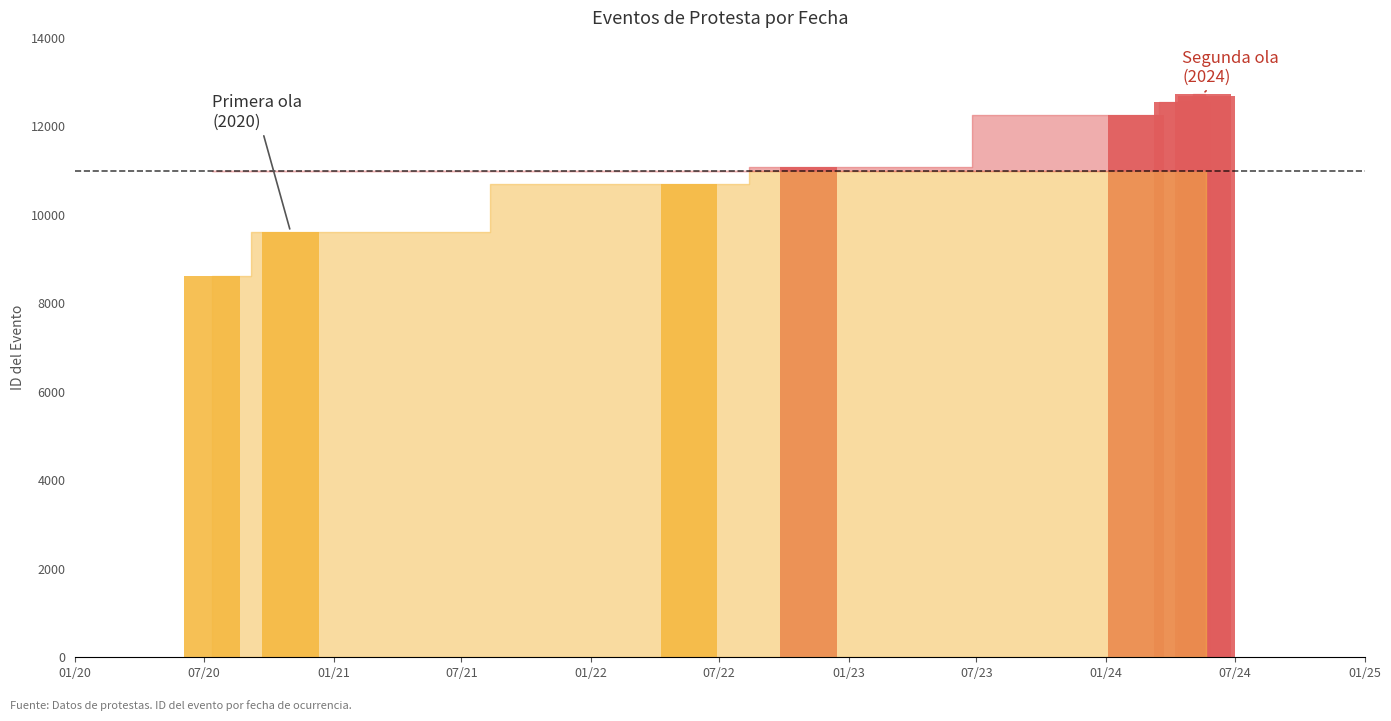

What is the change in value from 2020-11-01 to 2024-05-22?

+3072